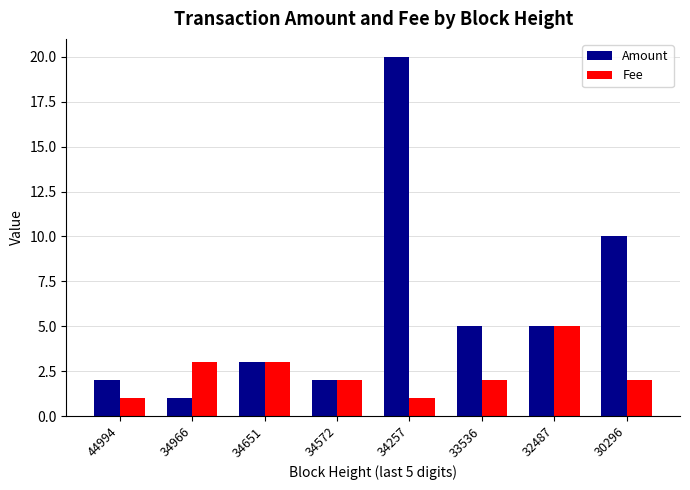

Read the Fee value at 34572.

2.0